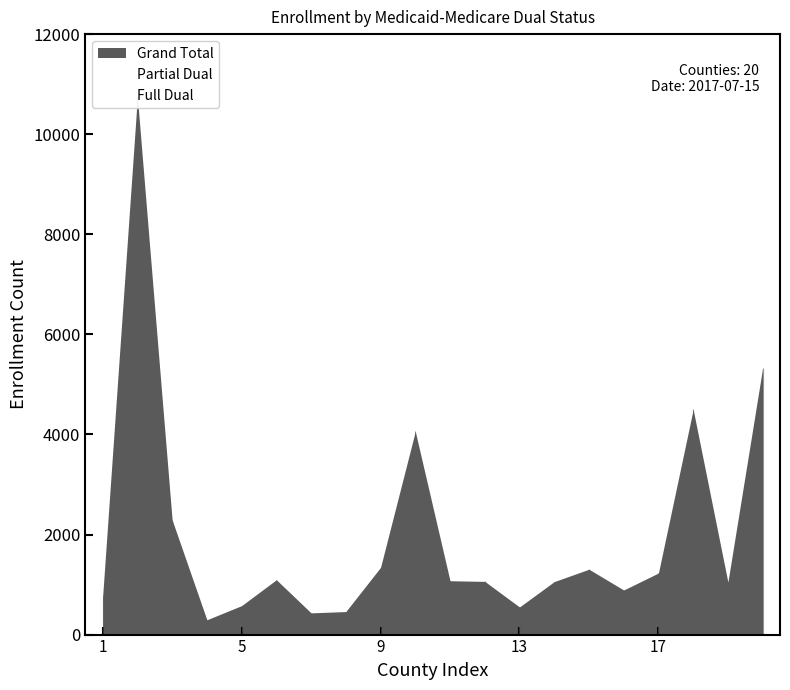

In Full Dual, how many points are higher than both neighbors (excluding endpoints)?

6